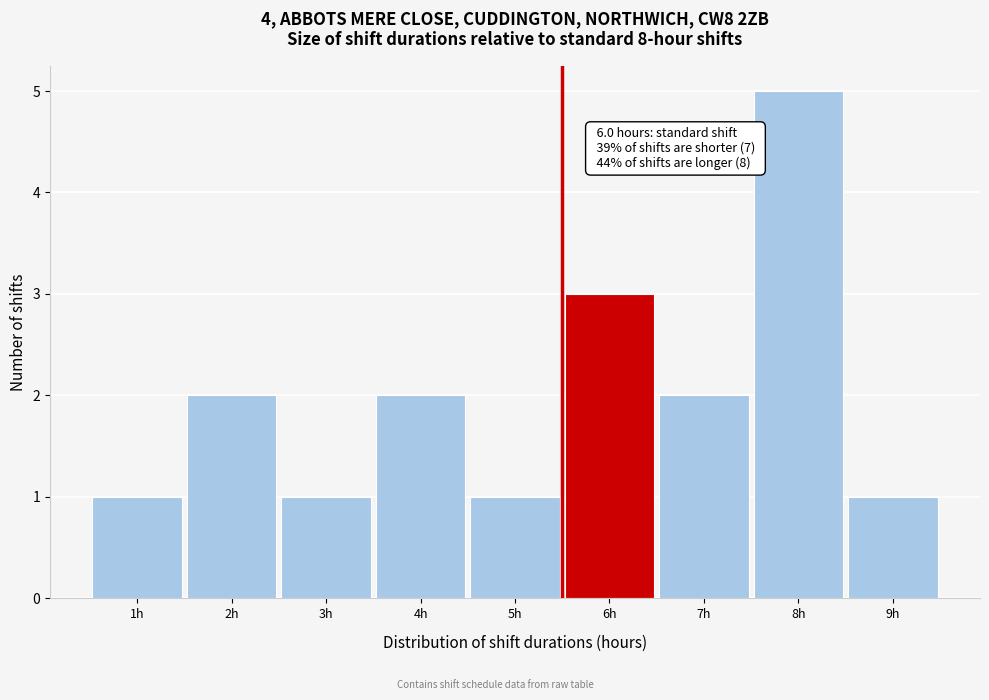

Reading right to left, extract all data points from this chart.

9h=1	8h=5	7h=2	6h=3	5h=1	4h=2	3h=1	2h=2	1h=1